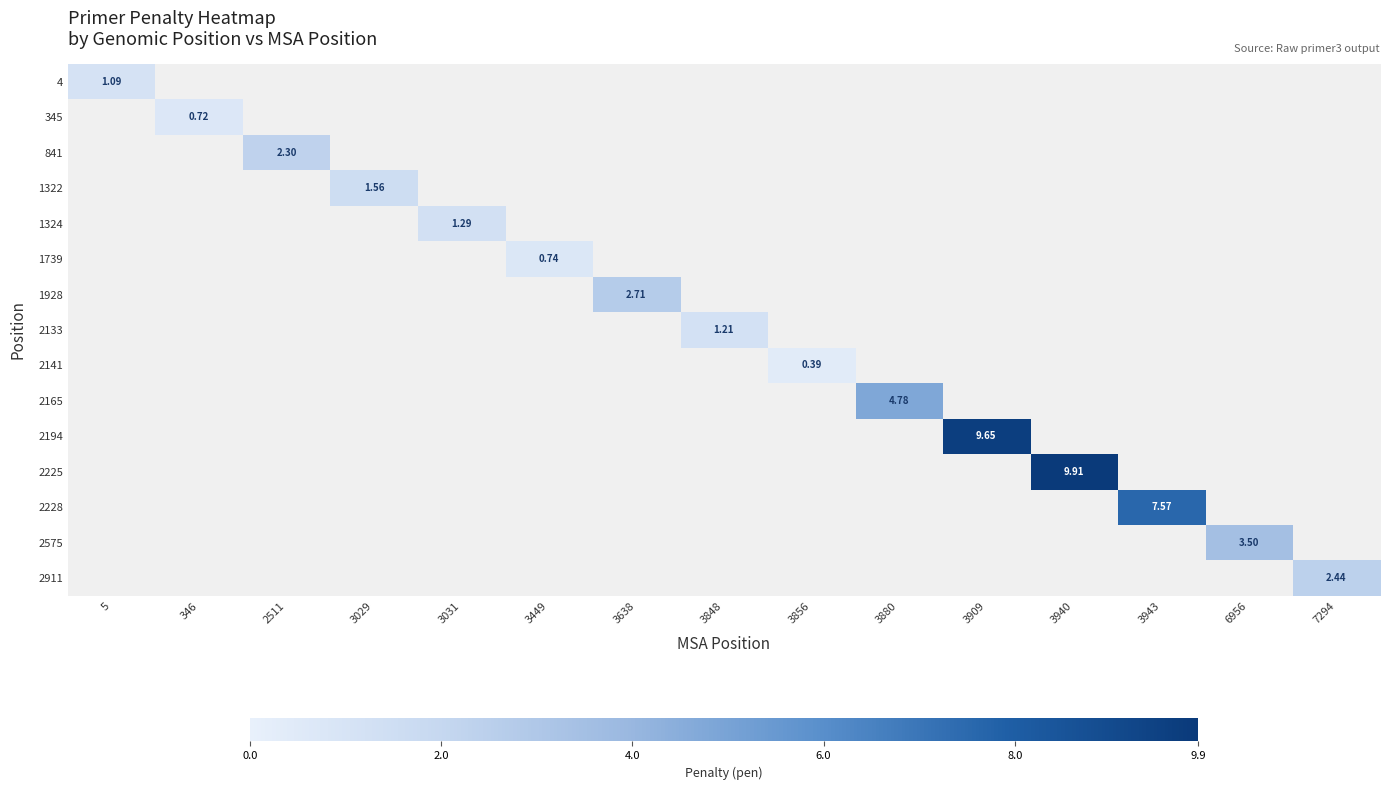

At 6956, list the series in order from smallest to largest.

4, 345, 841, 1322, 1324, 1739, 1928, 2133, 2141, 2165, 2194, 2225, 2228, 2575, 2911